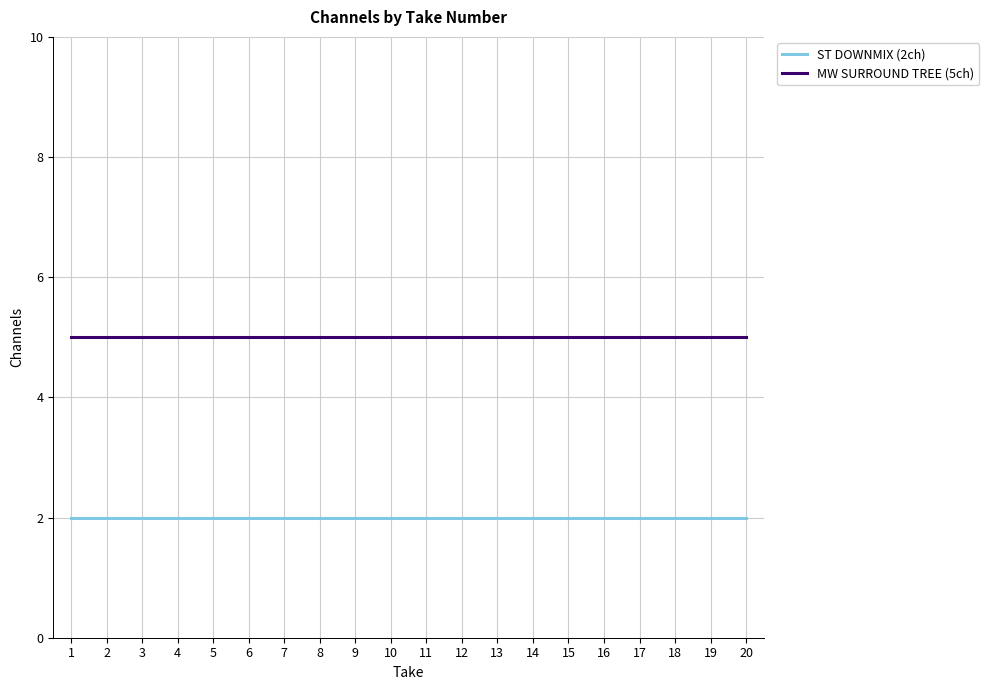

What is the spread (max minus min) of values at 10?

3